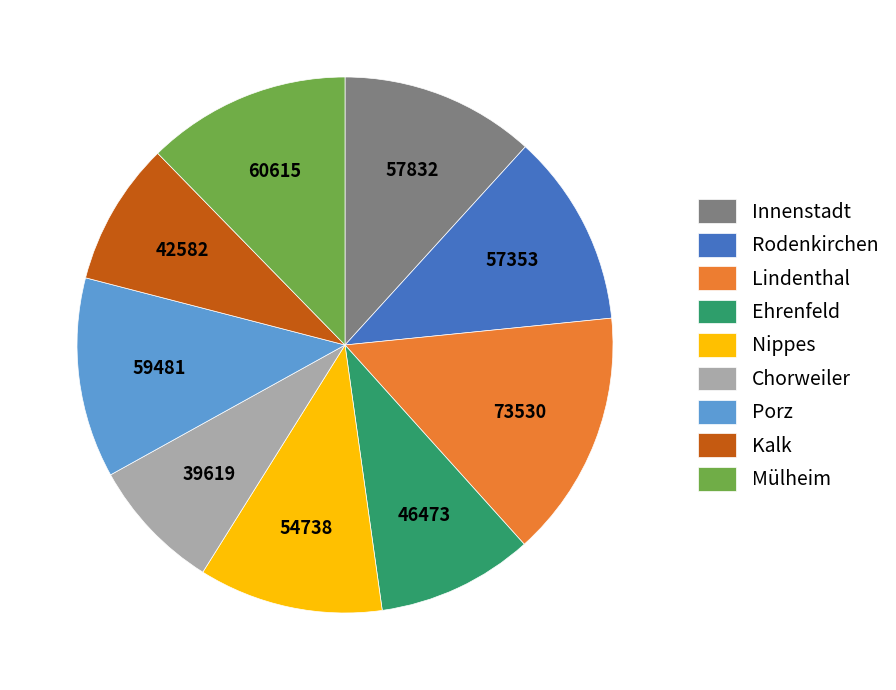

Does Porz represent more than half of the total?

No